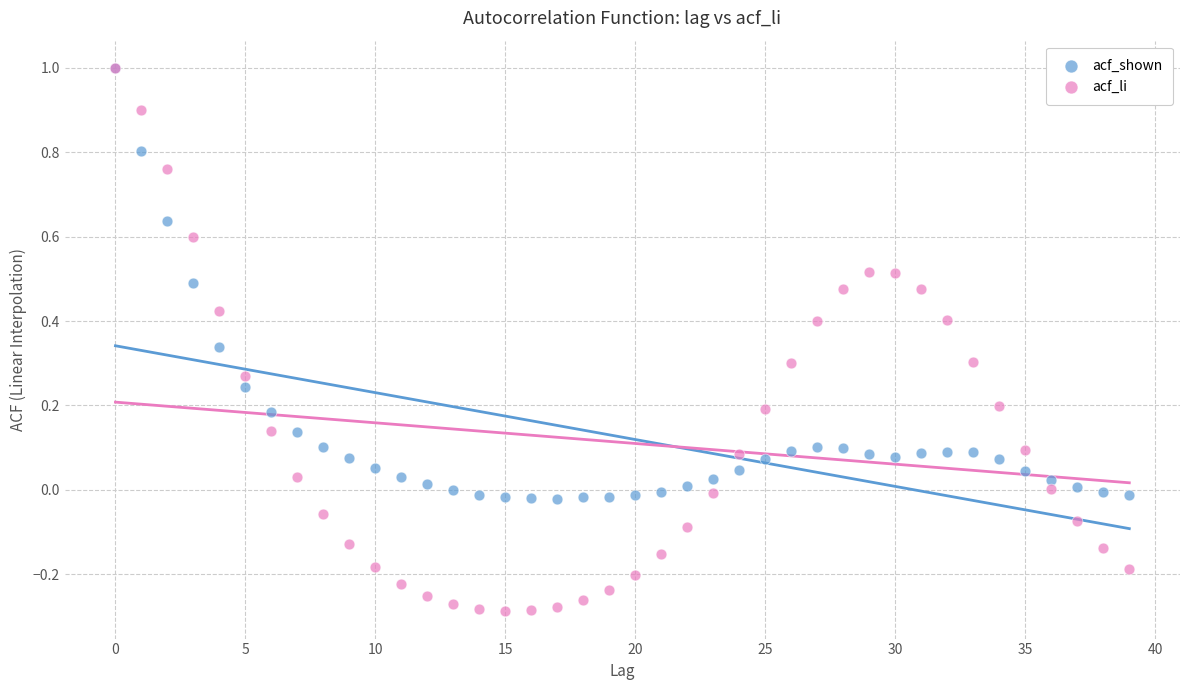

Which series contains the lowest Y value?

acf_li